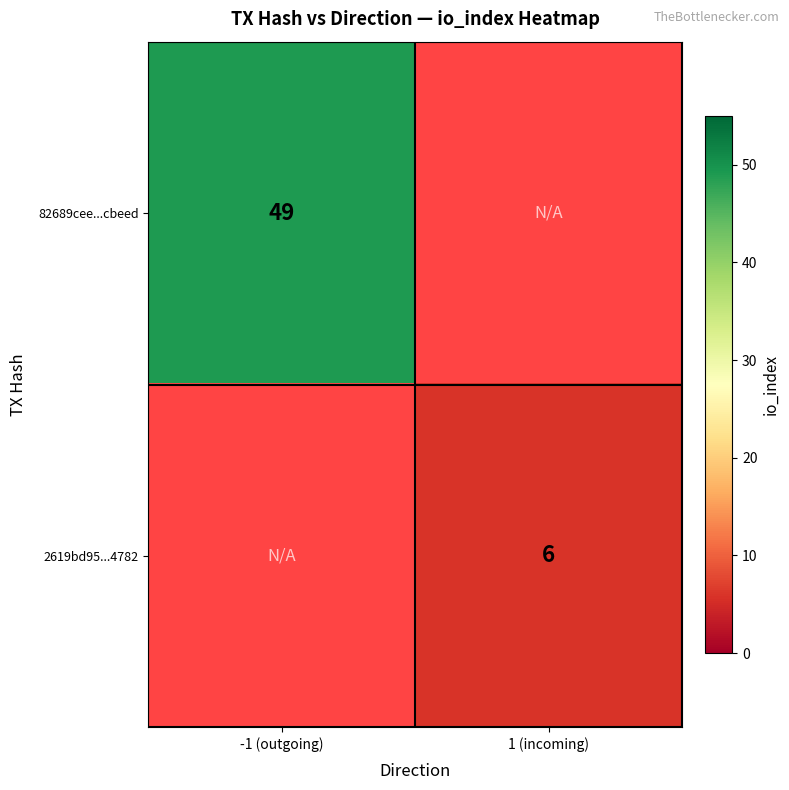

The value of 2619bd95...4782 at 1 (incoming) is 2. True or false?

False